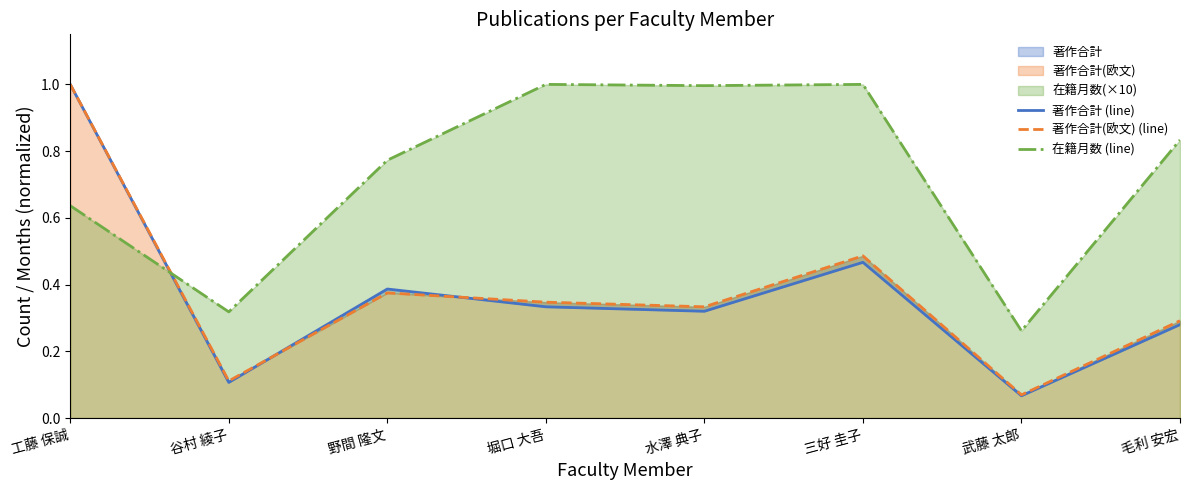

What is the sum of the 著作合計 (line) values at 工藤 保誠 and 毛利 安宏?

1.3